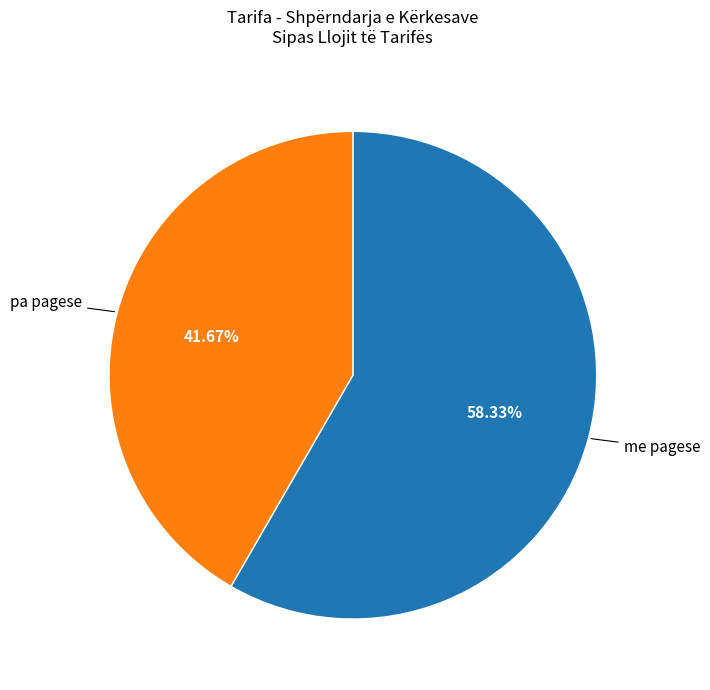

Is there any slice that represents more than half of the pie?

Yes